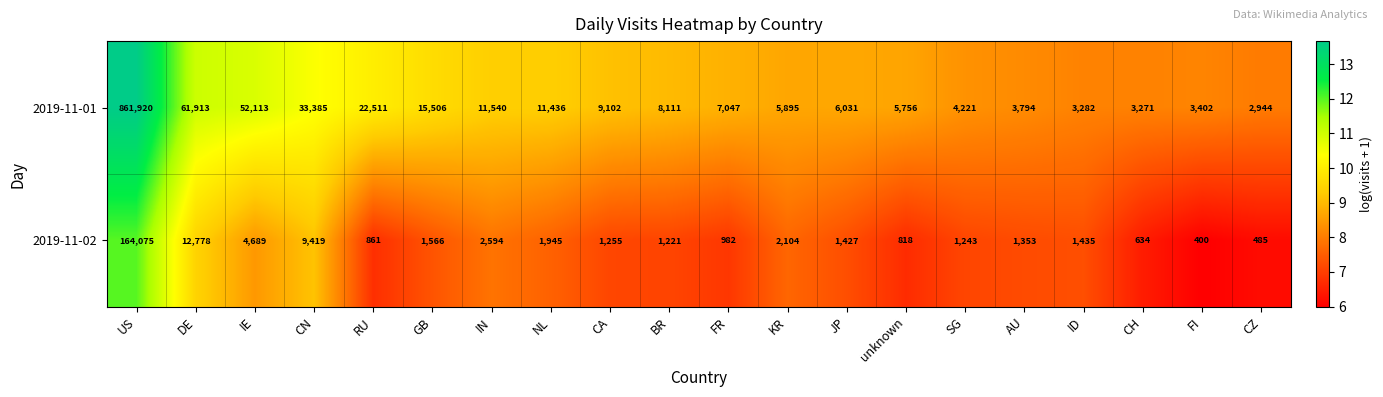

At which category is the sum across all series the highest?

US